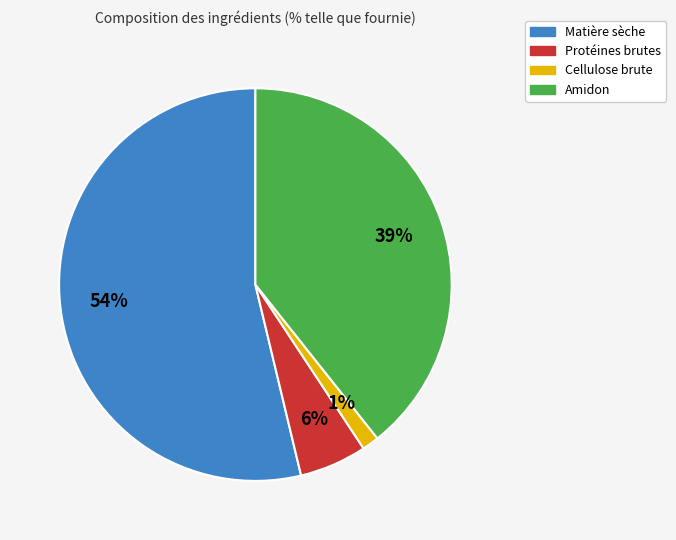

How many segments does this pie chart have?

4